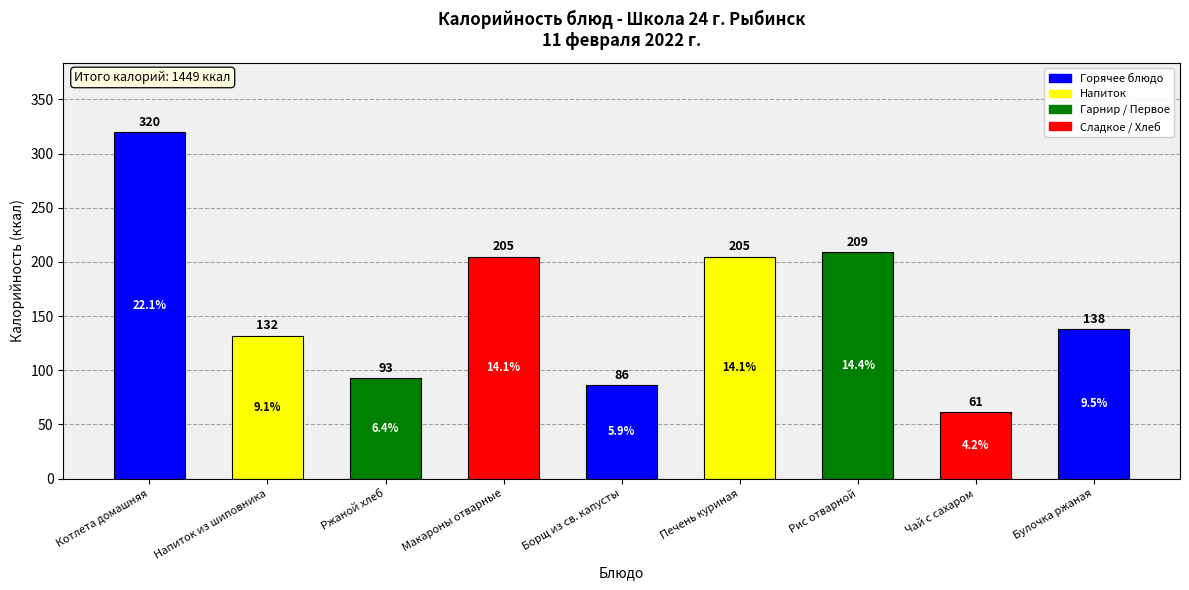

The value at Борщ из св. капусты is 139. True or false?

False